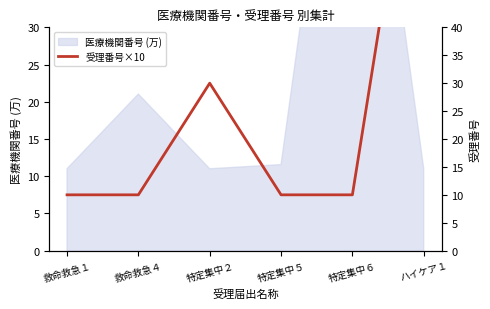

What position from the left is 救命救急４?

2